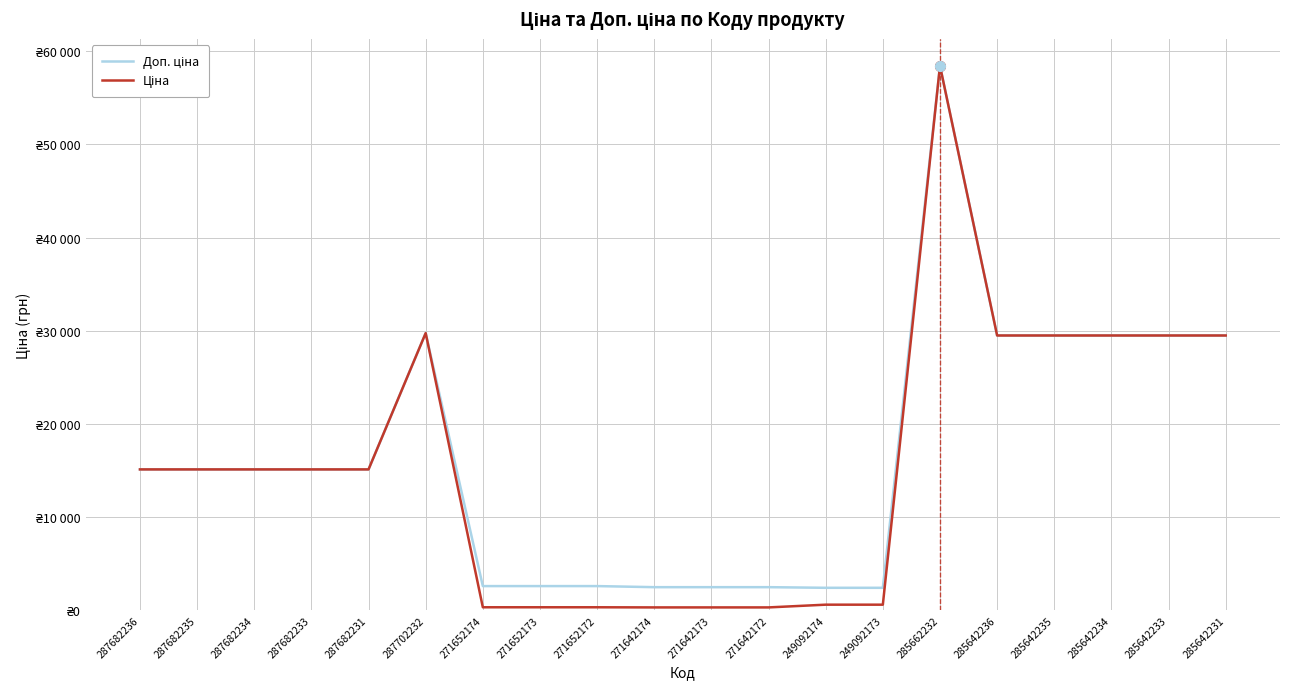

What is the value of the Доп. ціна point at the 8th from the left?

2598.3